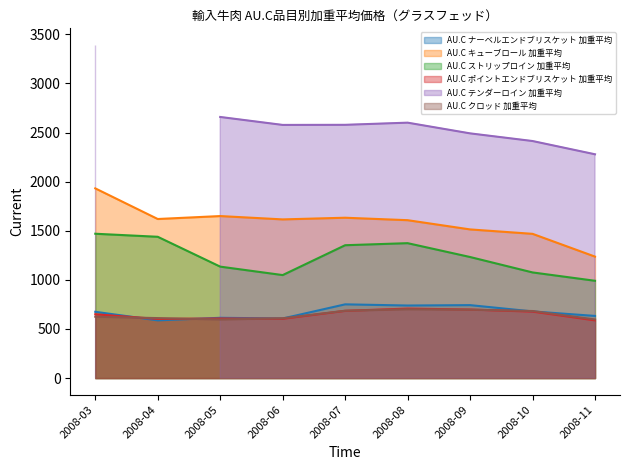

What is the difference between the highest and lowest values at 2008-03?

1307